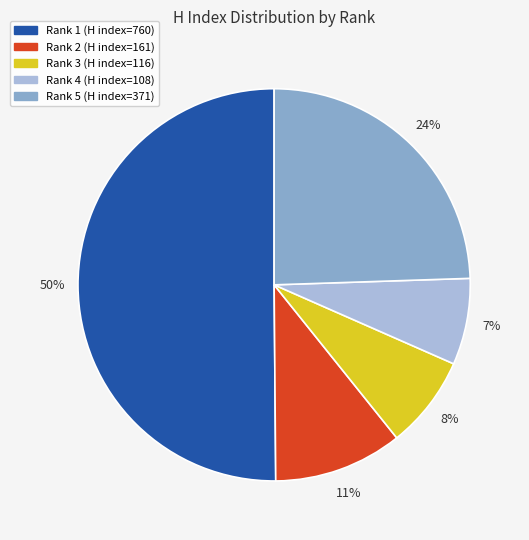

The Rank 1 (H index=760) slice represents 64% of the pie. True or false?

False